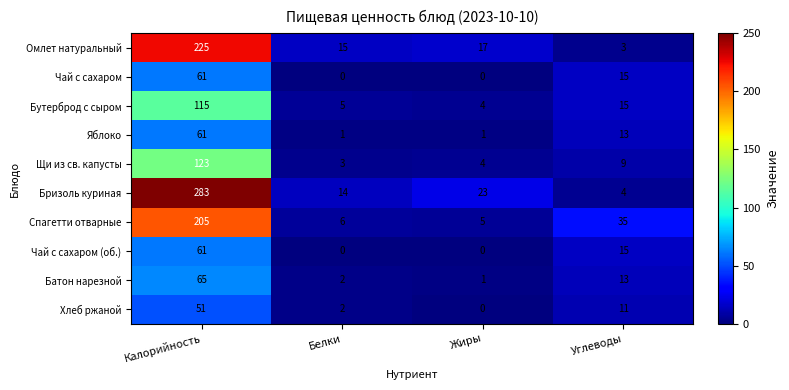

Which category has the highest value in the Спагетти отварные series?

Калорийность